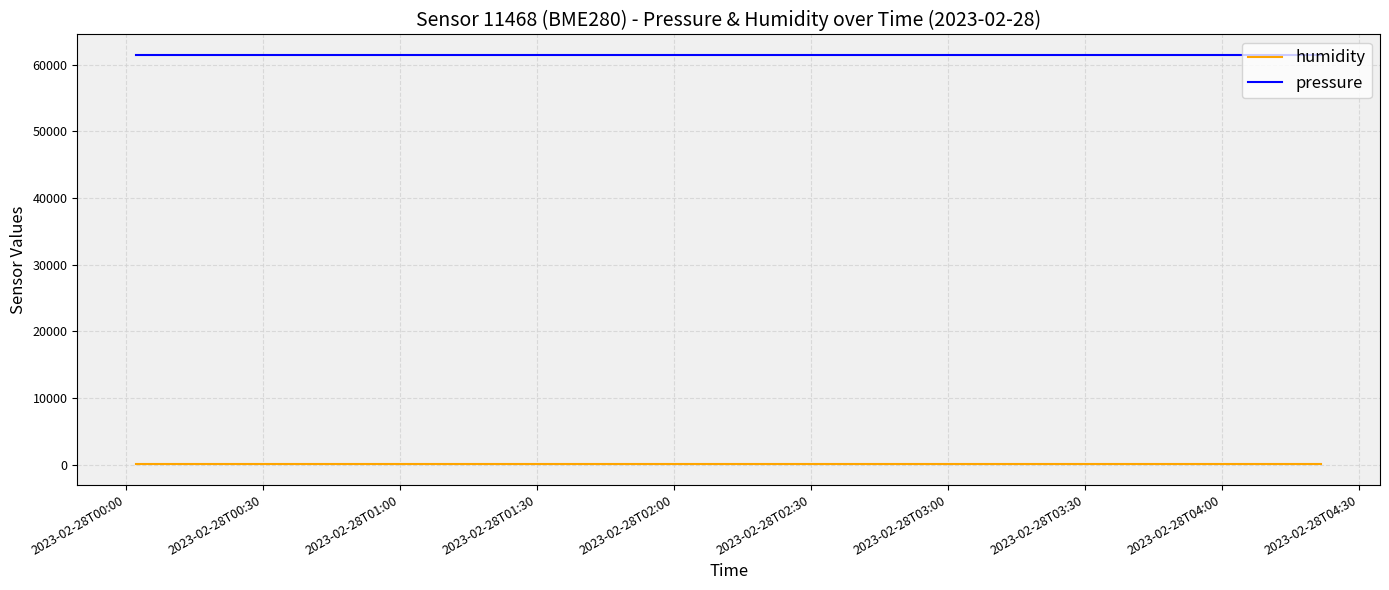

What is the highest value of the pressure series?

61466.0